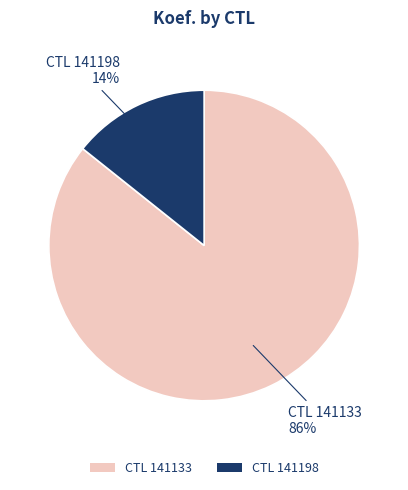

Which has a higher value, CTL 141133 or CTL 141198?

CTL 141133